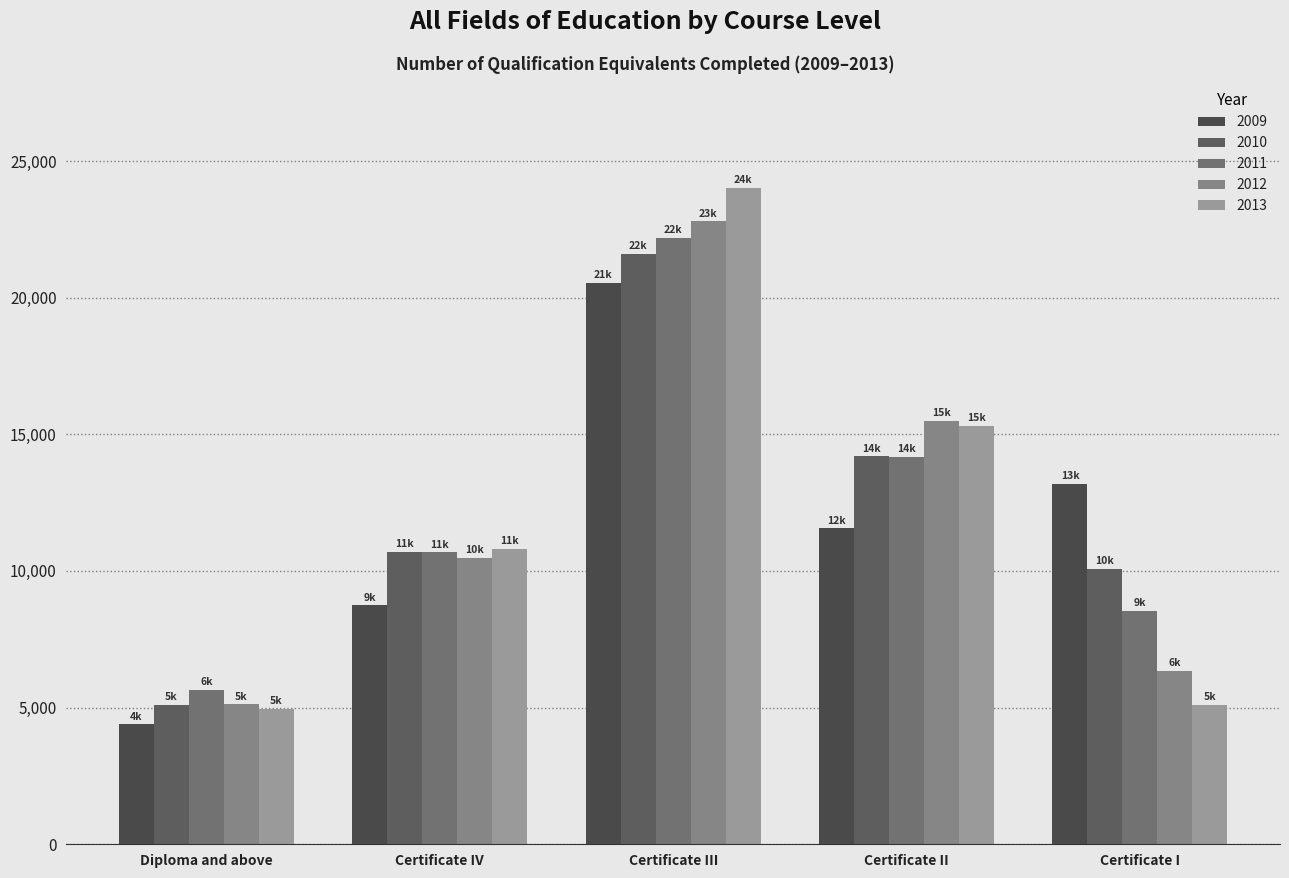

What is the lowest value of the 2009 series?

4385.8